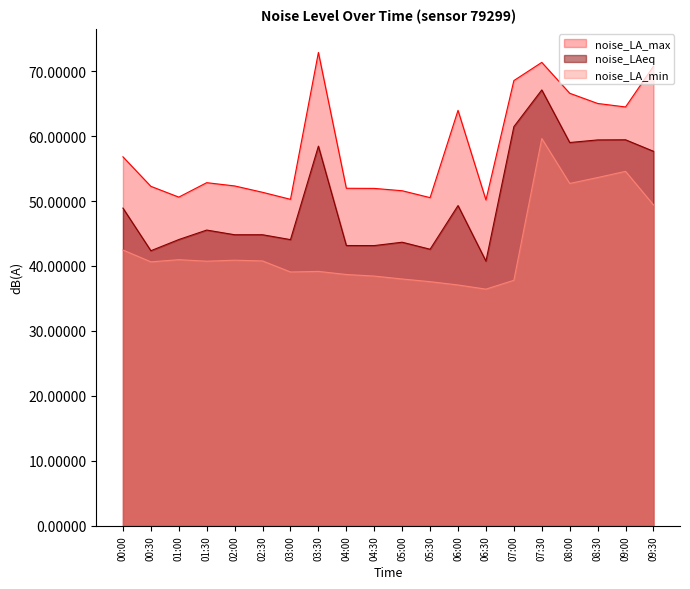

Which series has the largest total across all categories?

noise_LA_max